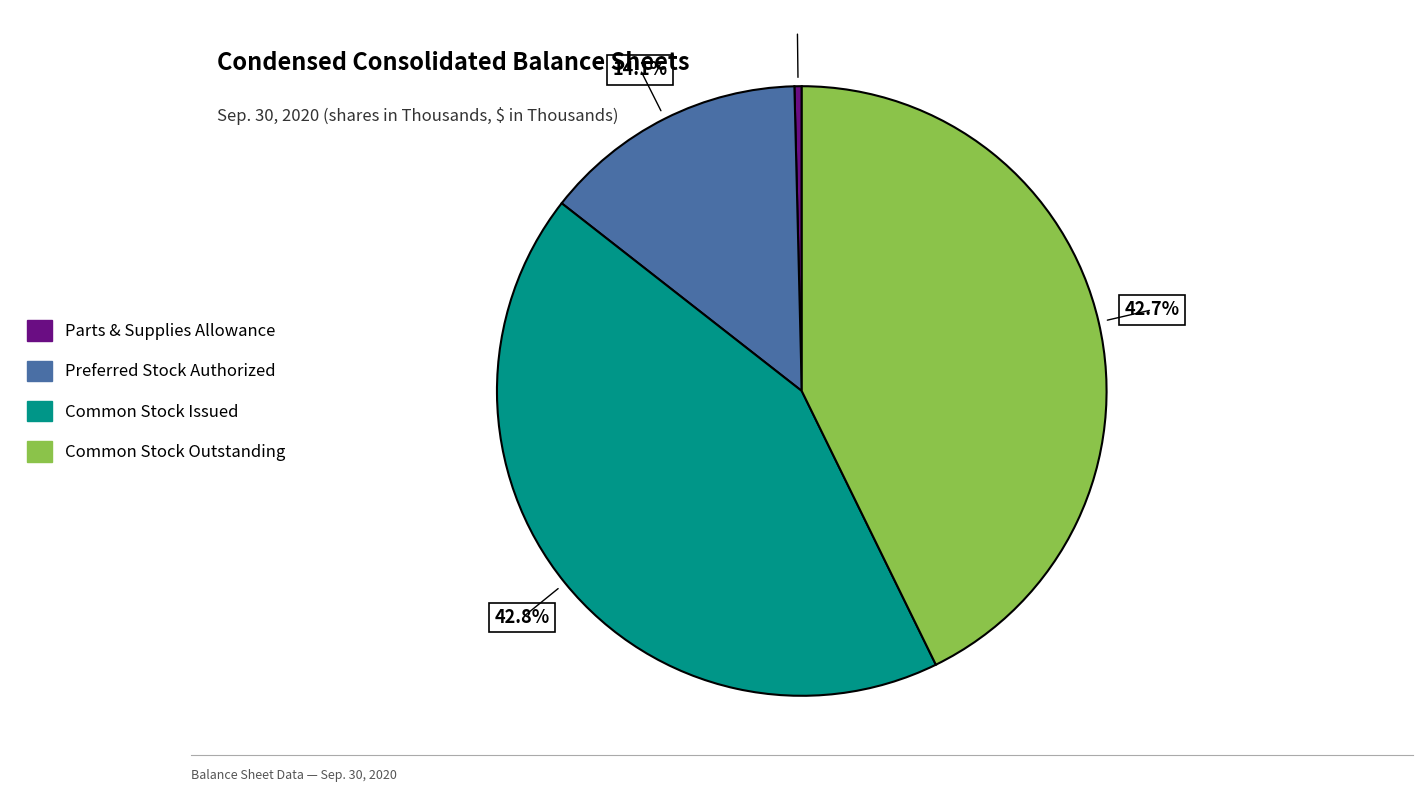

How many segments does this pie chart have?

4